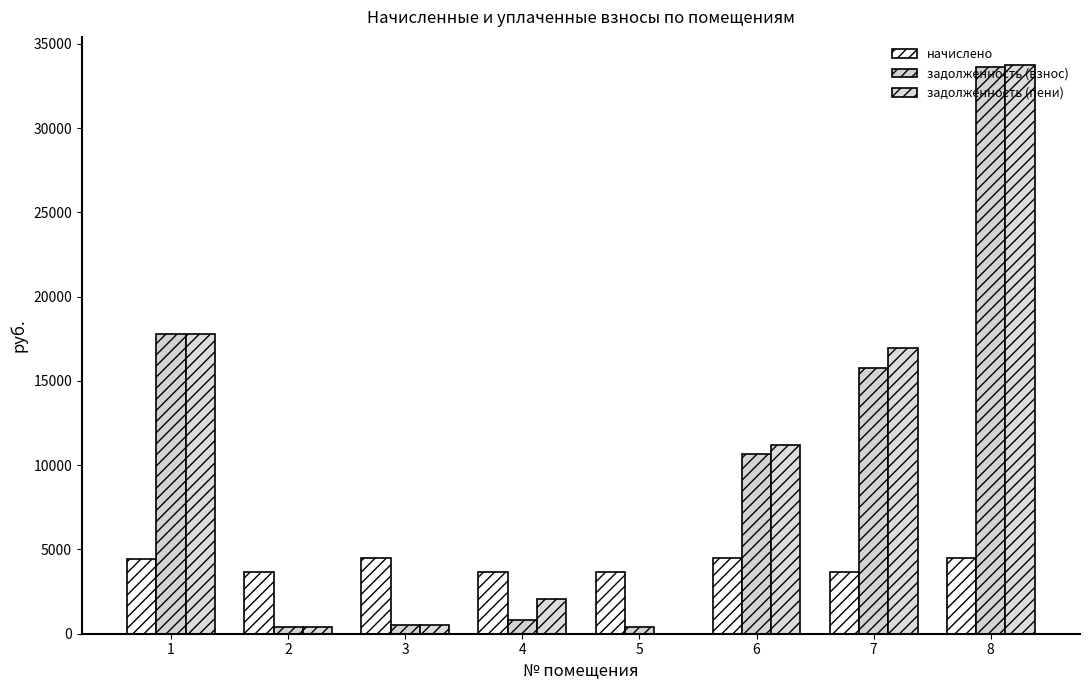

Are the bars grouped side by side (vs. stacked)?

Yes